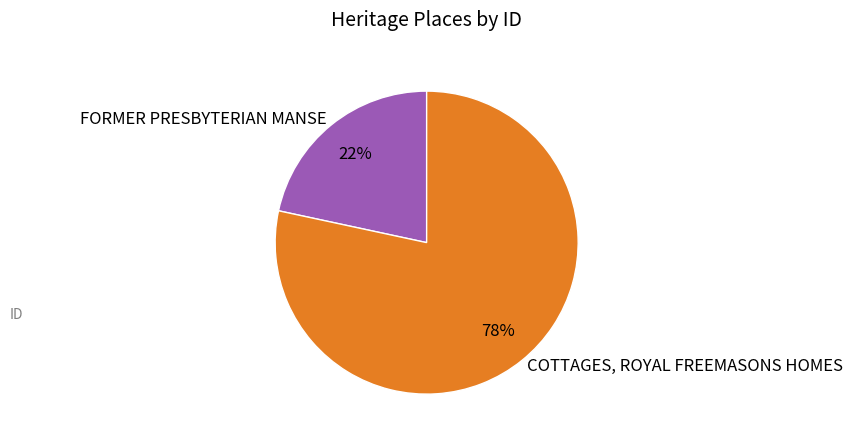

What percentage is the FORMER PRESBYTERIAN MANSE slice, to the nearest percent?

22%